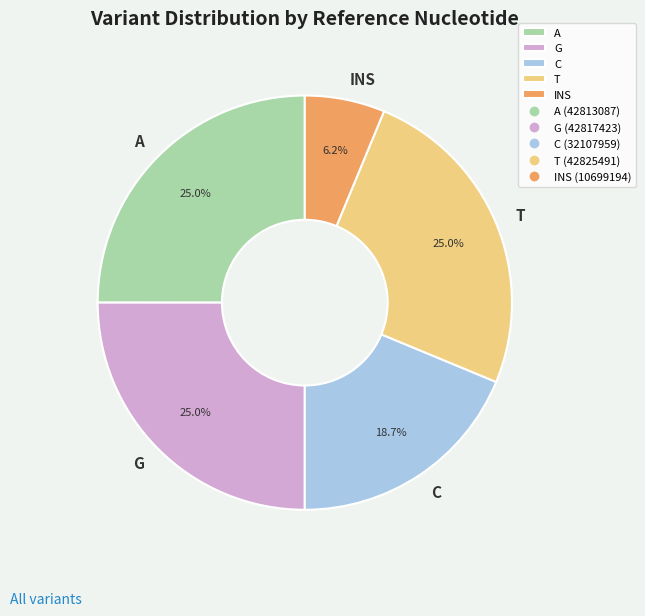

Which has a higher value, INS or G?

G